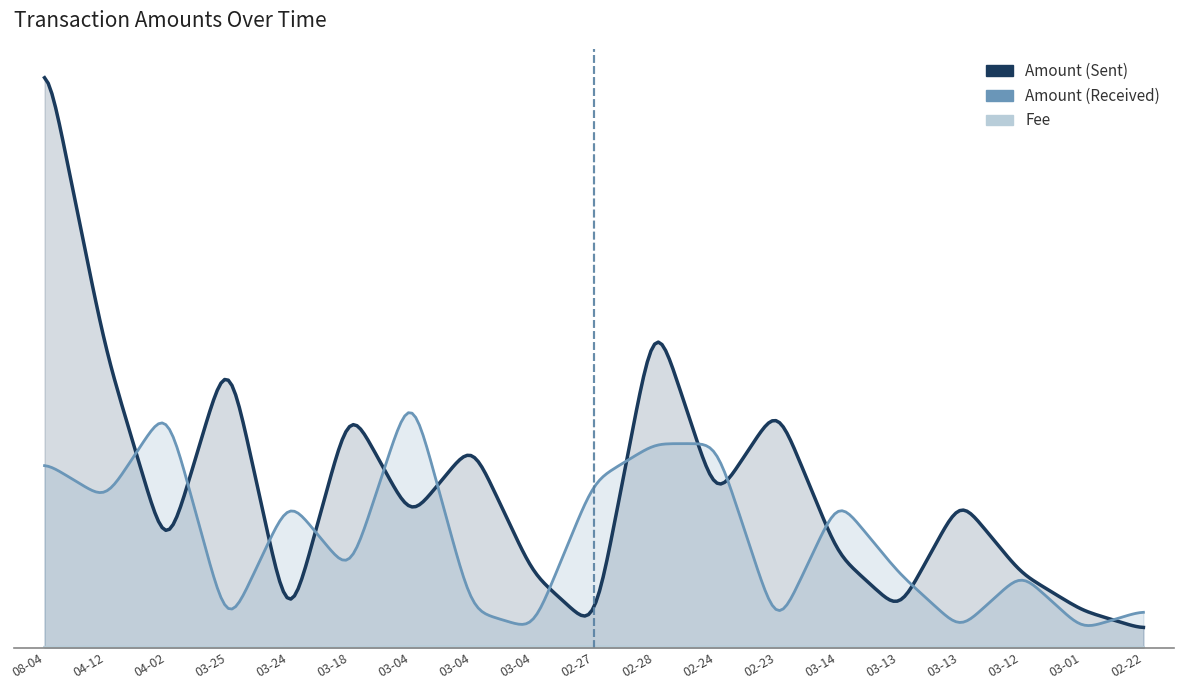

The Amount (Received) series shows 1.0 at 2020-02-23. True or false?

True